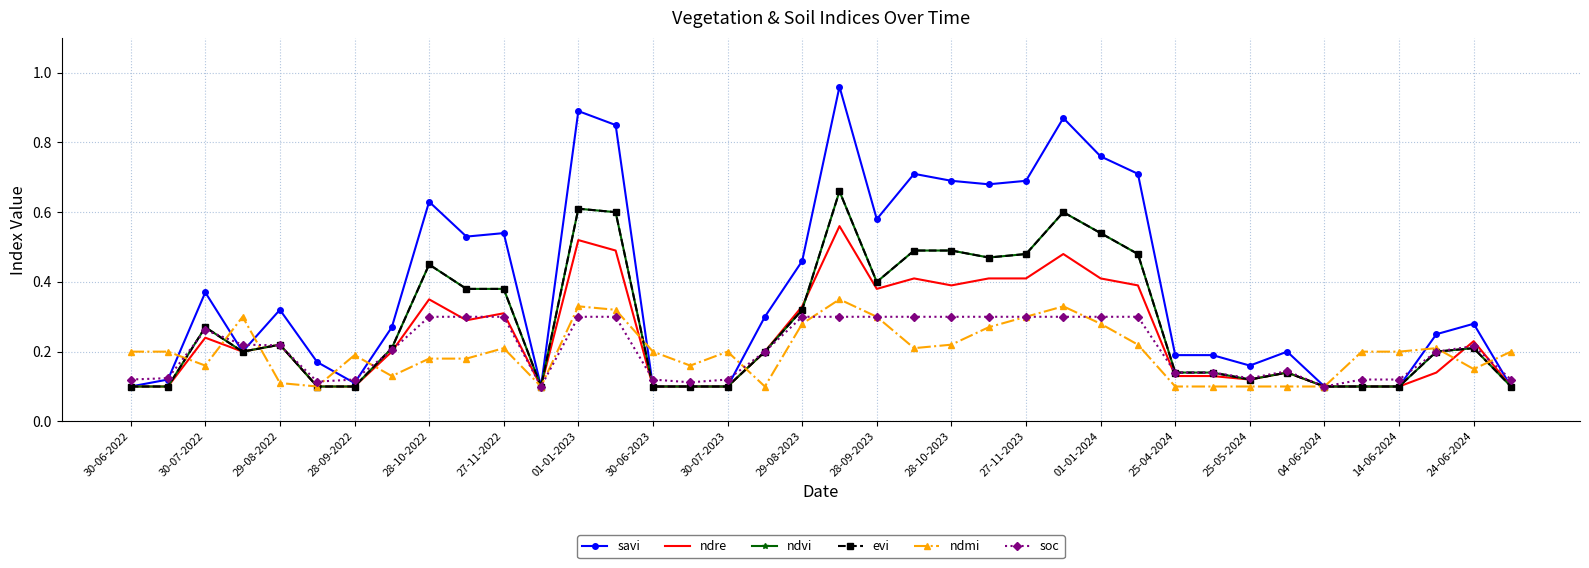

Reading right to left, transcribe all the data shown in this chart.

savi: 0.1	0.3	0.2	0.1	0.1	0.1	0.2	0.2	0.2	0.2	0.7	0.8	0.9	0.7	0.7	0.7	0.7	0.6	1.0	0.5	0.3	0.1	0.1	0.1	0.8	0.9	0.1	0.5	0.5	0.6	0.3	0.1	0.2	0.3	0.2	0.4	0.1	0.1
ndre: 0.1	0.2	0.1	0.1	0.1	0.1	0.1	0.1	0.1	0.1	0.4	0.4	0.5	0.4	0.4	0.4	0.4	0.4	0.6	0.3	0.2	0.1	0.1	0.1	0.5	0.5	0.1	0.3	0.3	0.3	0.2	0.1	0.1	0.2	0.2	0.2	0.1	0.1
ndvi: 0.1	0.2	0.2	0.1	0.1	0.1	0.1	0.1	0.1	0.1	0.5	0.5	0.6	0.5	0.5	0.5	0.5	0.4	0.7	0.3	0.2	0.1	0.1	0.1	0.6	0.6	0.1	0.4	0.4	0.5	0.2	0.1	0.1	0.2	0.2	0.3	0.1	0.1
evi: 0.1	0.2	0.2	0.1	0.1	0.1	0.1	0.1	0.1	0.1	0.5	0.5	0.6	0.5	0.5	0.5	0.5	0.4	0.7	0.3	0.2	0.1	0.1	0.1	0.6	0.6	0.1	0.4	0.4	0.5	0.2	0.1	0.1	0.2	0.2	0.3	0.1	0.1
ndmi: 0.2	0.1	0.2	0.2	0.2	0.1	0.1	0.1	0.1	0.1	0.2	0.3	0.3	0.3	0.3	0.2	0.2	0.3	0.3	0.3	0.1	0.2	0.2	0.2	0.3	0.3	0.1	0.2	0.2	0.2	0.1	0.2	0.1	0.1	0.3	0.2	0.2	0.2
soc: 0.1	0.2	0.2	0.1	0.1	0.1	0.1	0.1	0.1	0.1	0.3	0.3	0.3	0.3	0.3	0.3	0.3	0.3	0.3	0.3	0.2	0.1	0.1	0.1	0.3	0.3	0.1	0.3	0.3	0.3	0.2	0.1	0.1	0.2	0.2	0.3	0.1	0.1